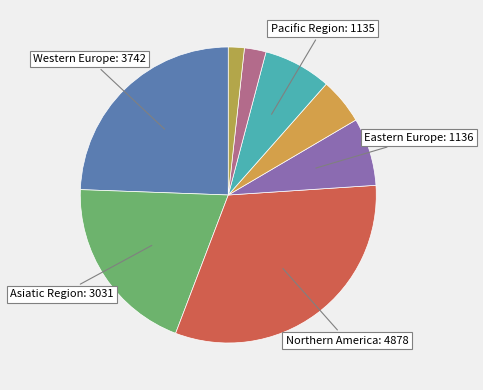

How many segments does this pie chart have?

8